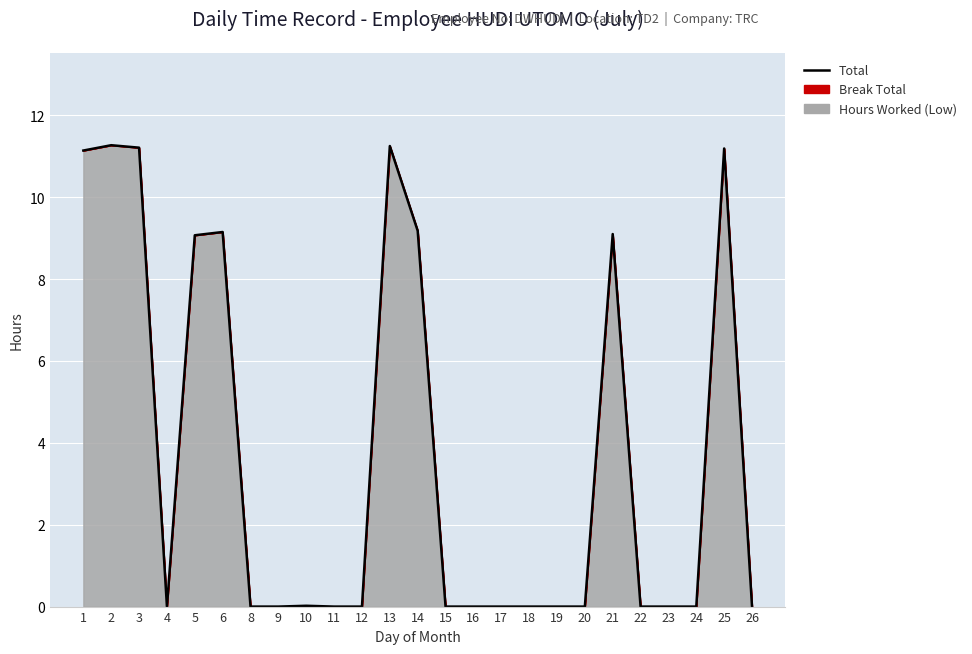

Does the chart display data point markers on the line(s)?

No